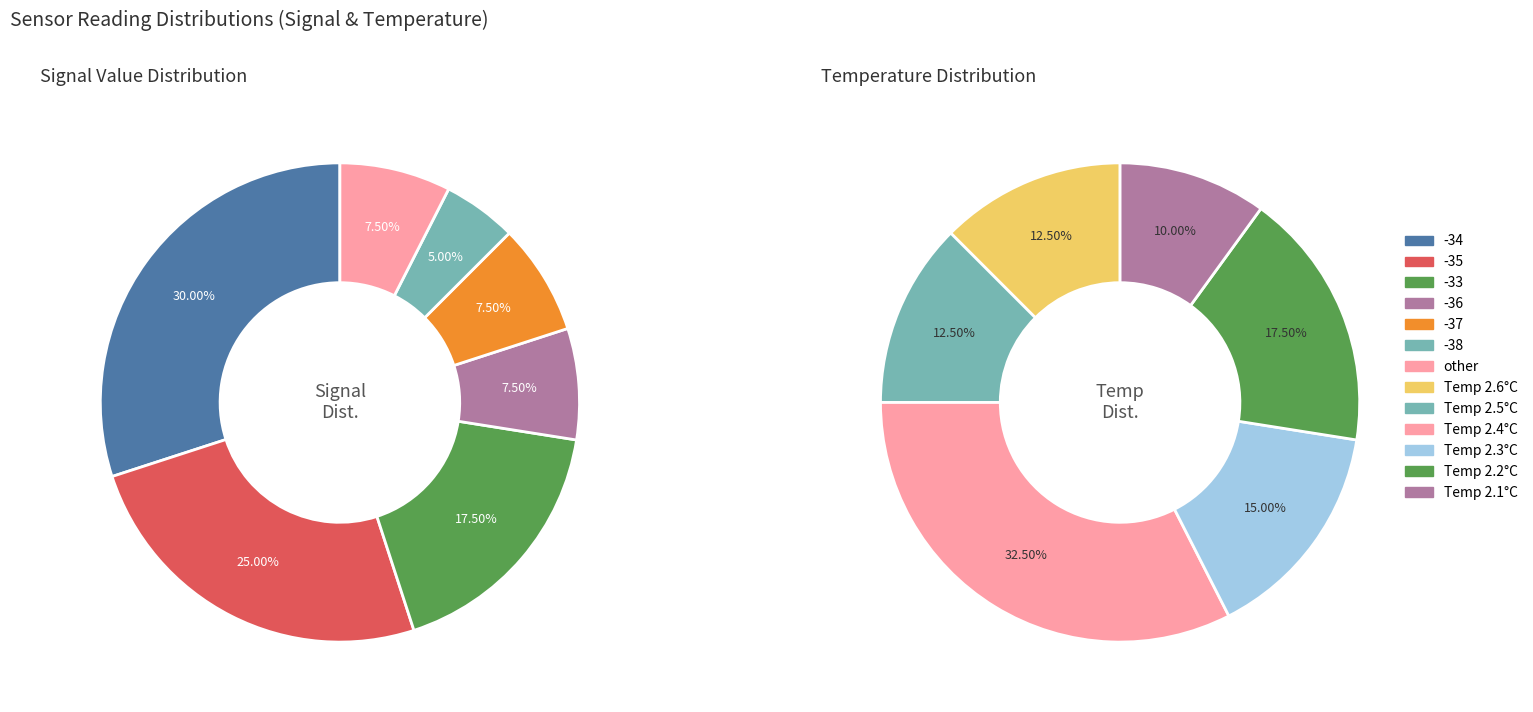

Does any single category account for the majority?

No